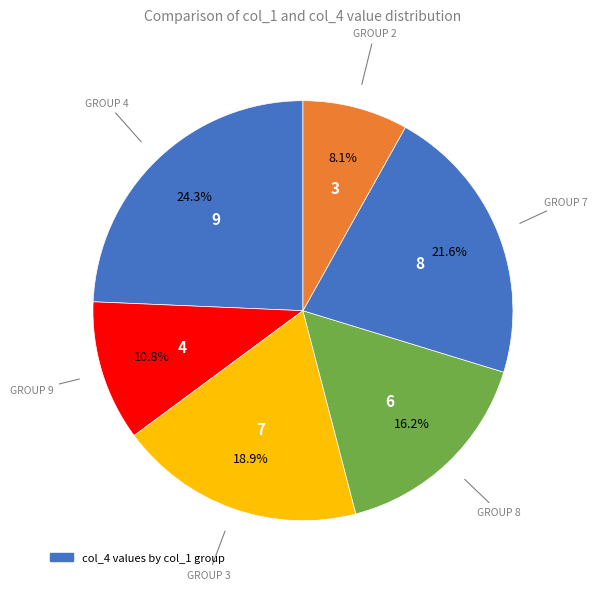

Count the number of slices in the pie.

6